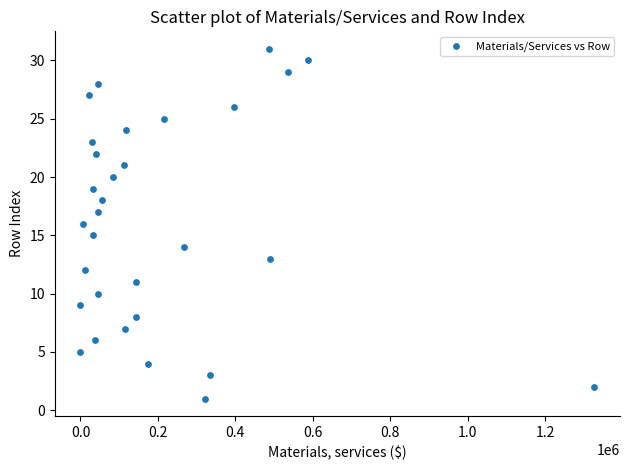

What is the range of X values (max minus min)?

1327440